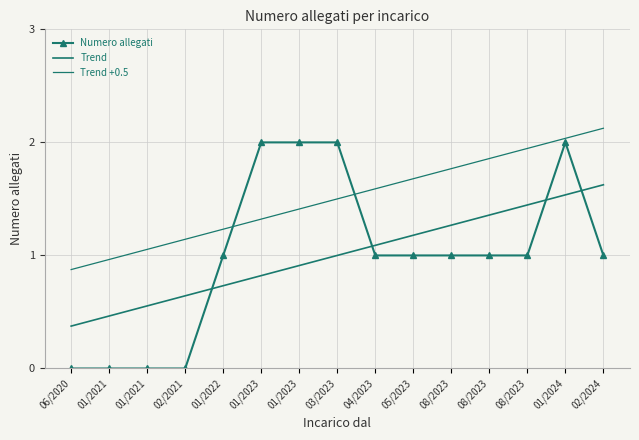

At which label is Numero allegati closest to 1?

01/2022